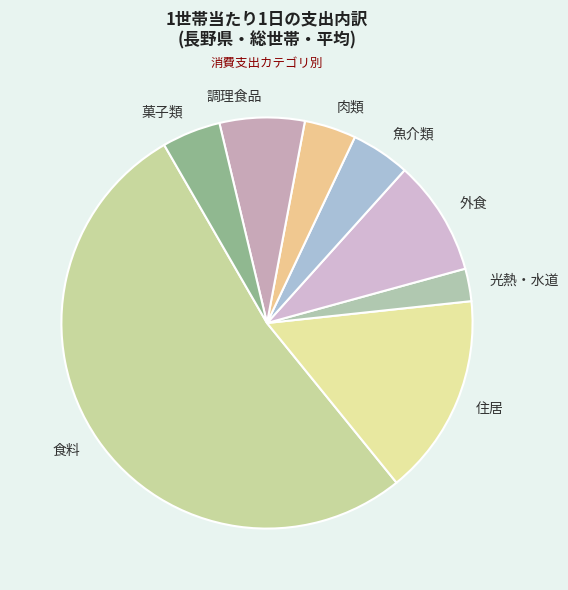

How many segments does this pie chart have?

8